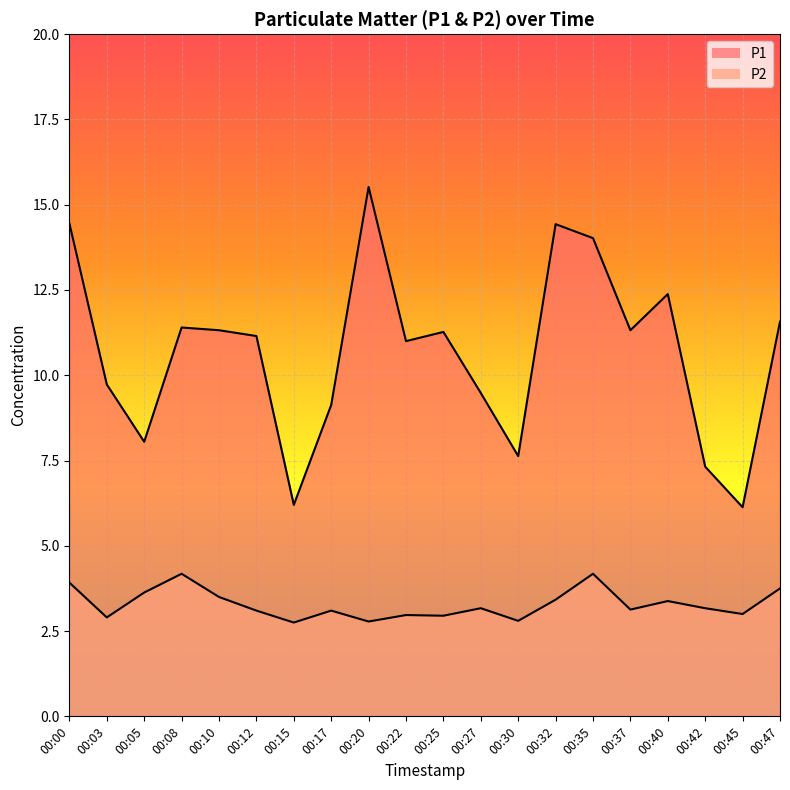

True or false: P2 and P1 cross at least once.

False